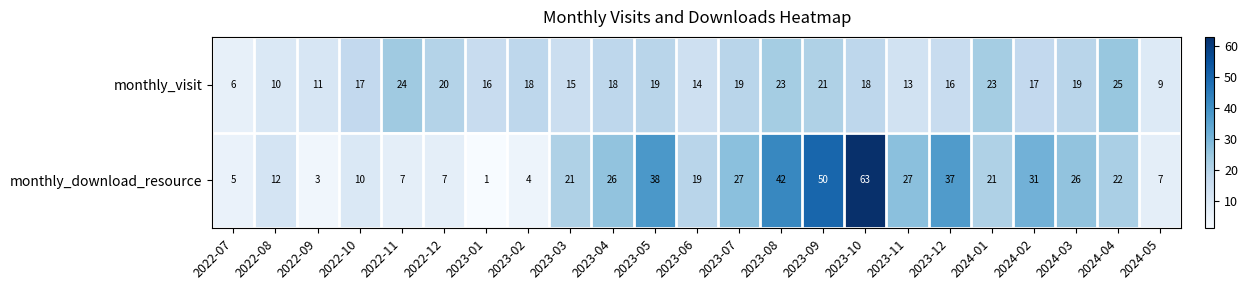

Which series has the largest range (max minus min)?

monthly_download_resource